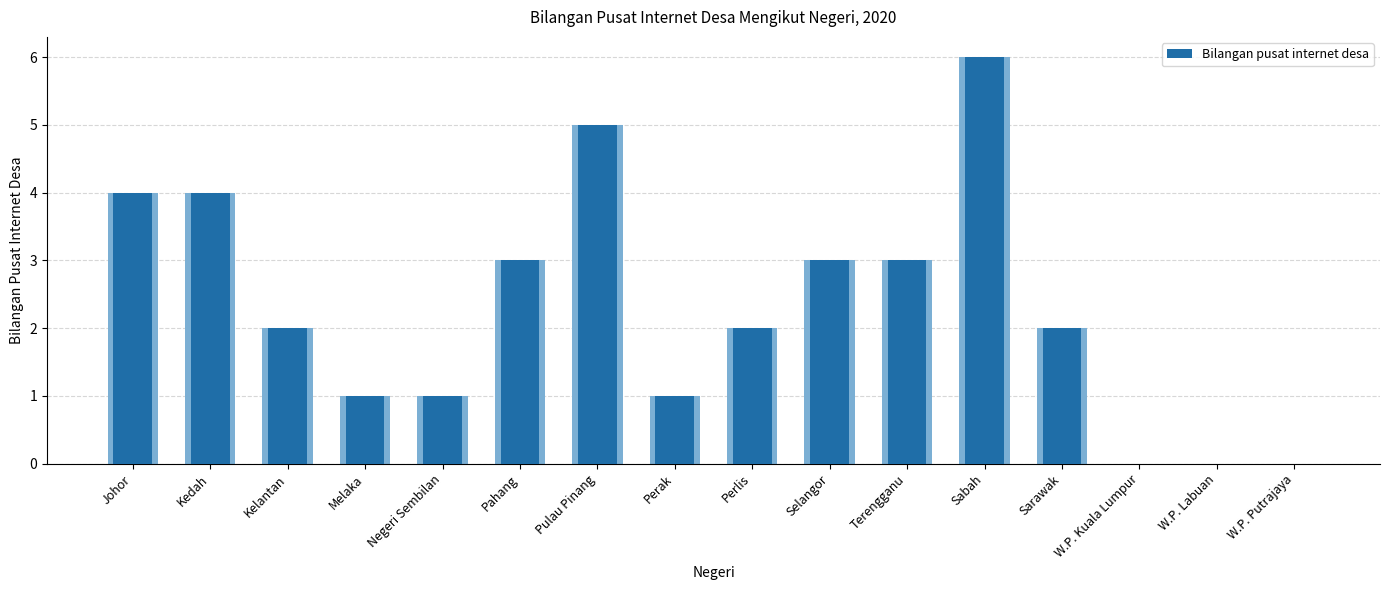

What is the sum of the values at W.P. Putrajaya and Selangor?

3